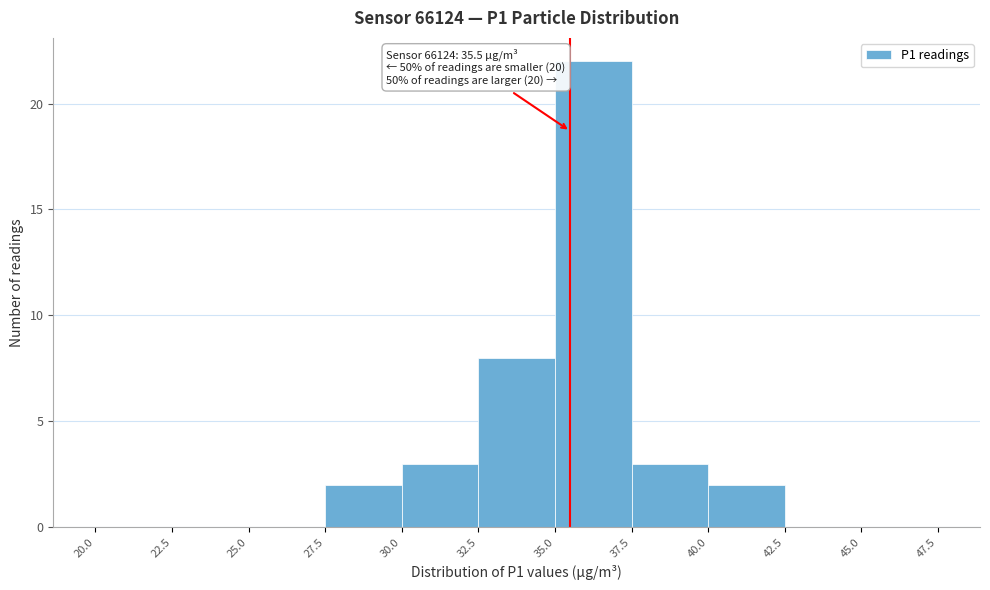

Which range on the x-axis has the tallest bar?

35.0 to 37.5